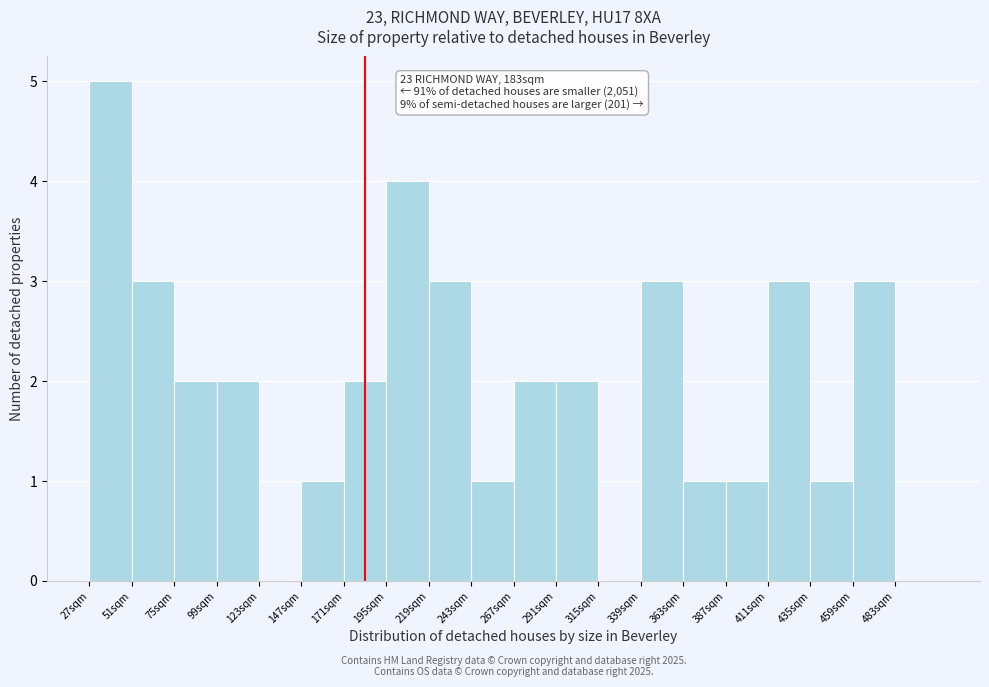

Over which range of the x-axis is the bar tallest?

27 to 51